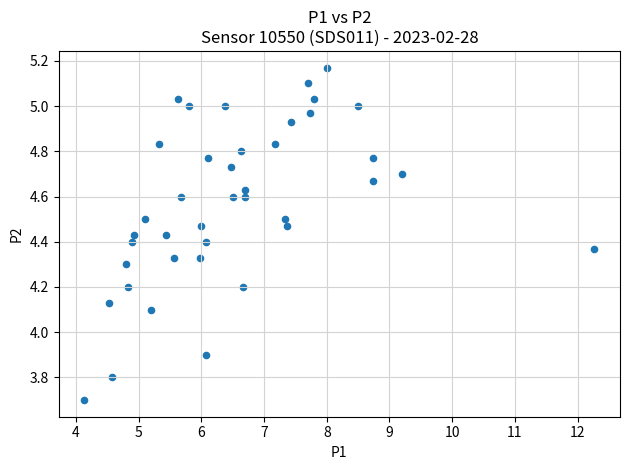

What is the range of X values (max minus min)?

8.1